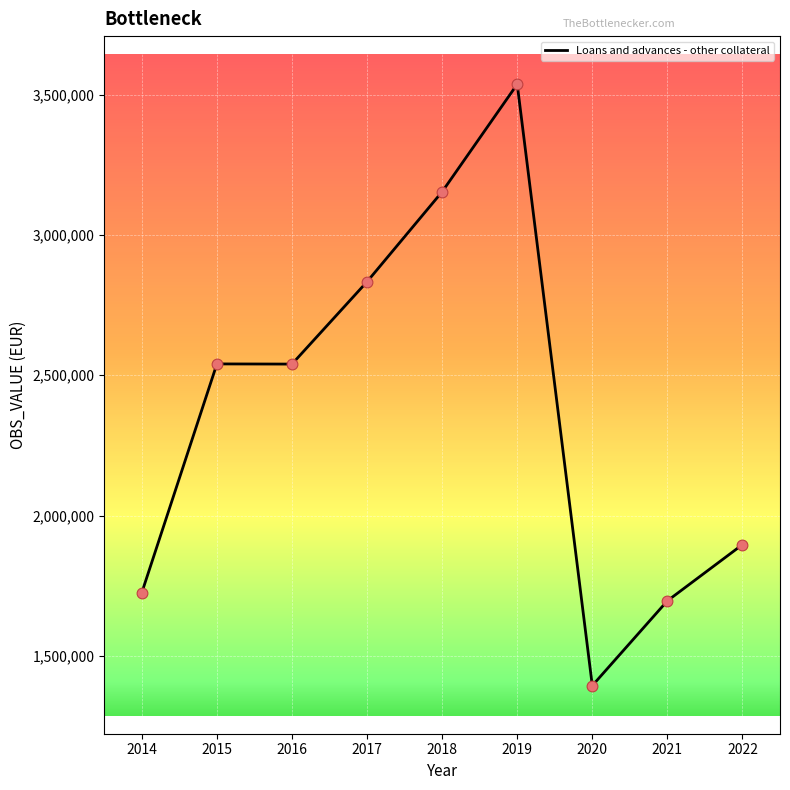

Which has a higher value, 2016 or 2022?

2016